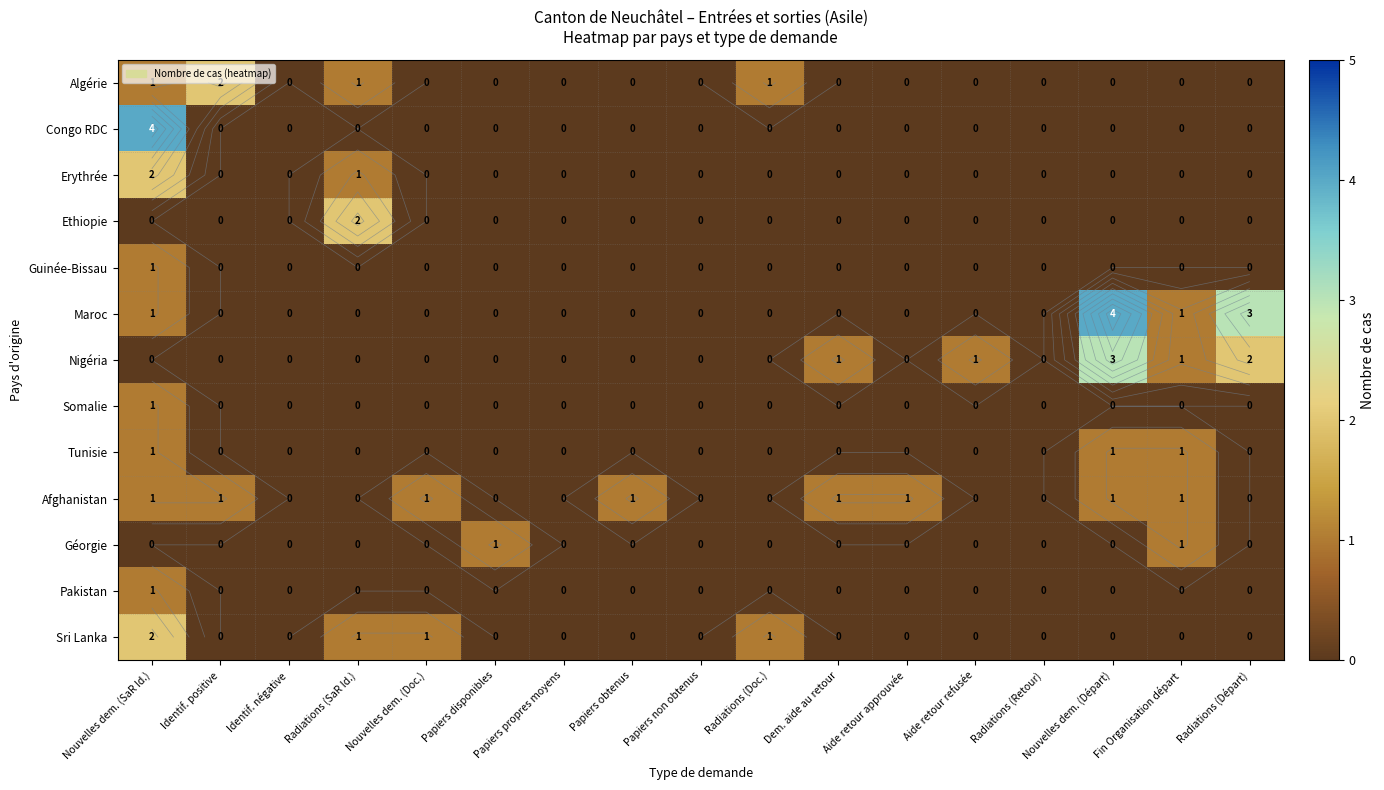

The value of Somalie at Fin Organisation départ is 1. True or false?

False